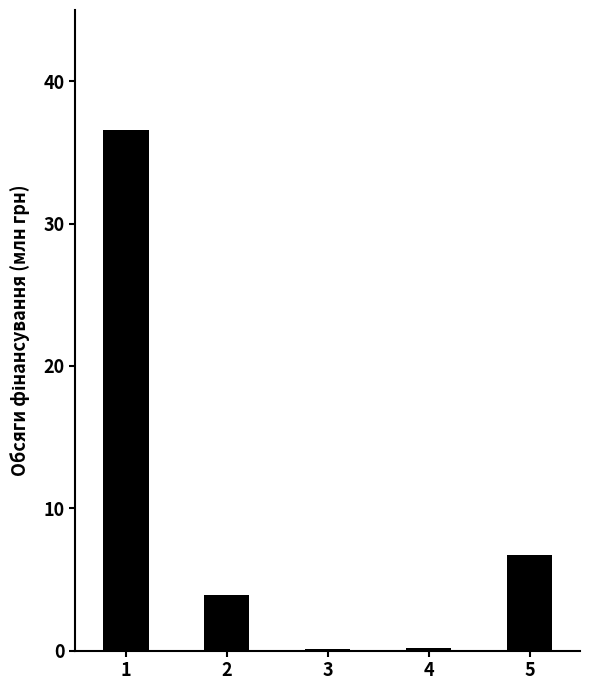

What is the difference between the second highest and second lowest values?

6539200